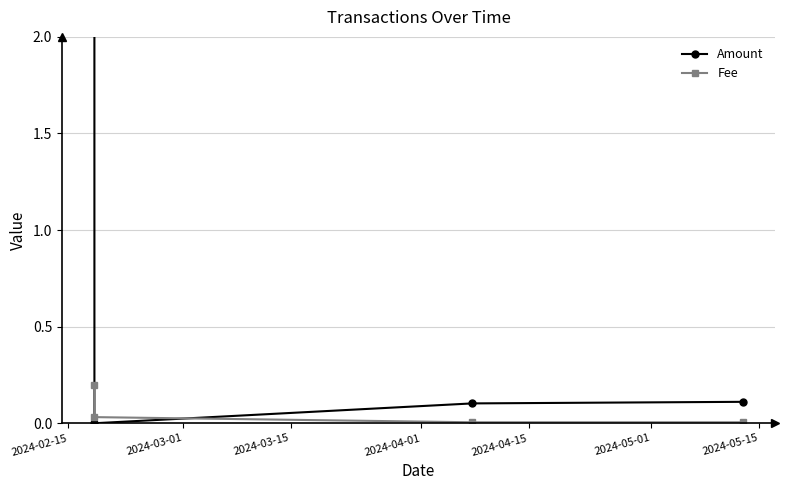

What is the maximum value for Amount?

7.1